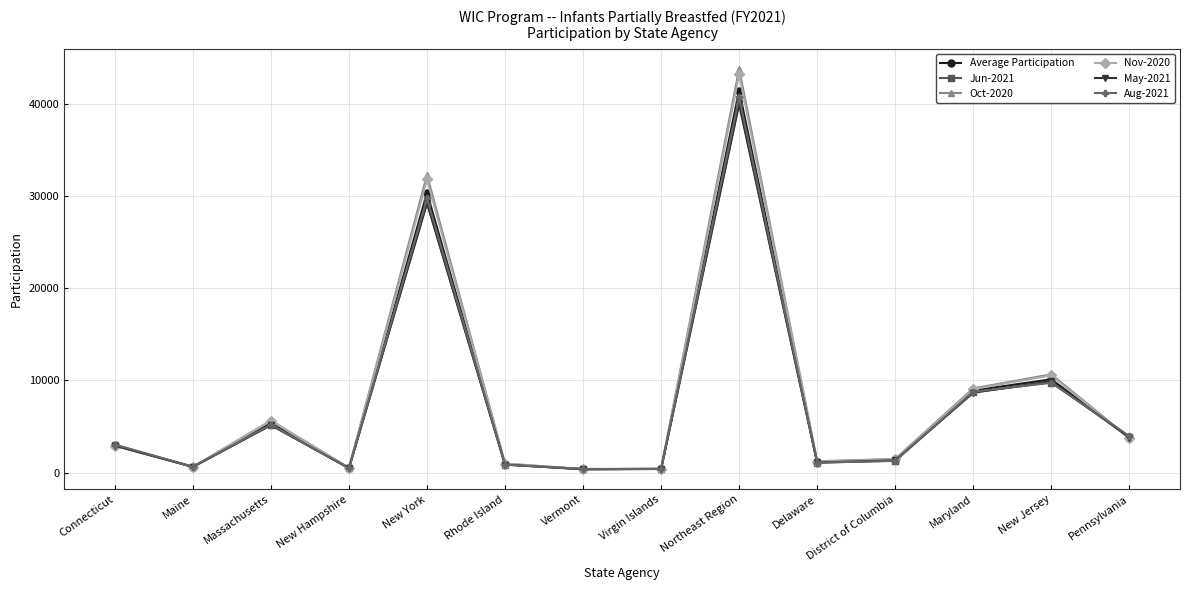

What is the label of the 9th point from the right?

Rhode Island